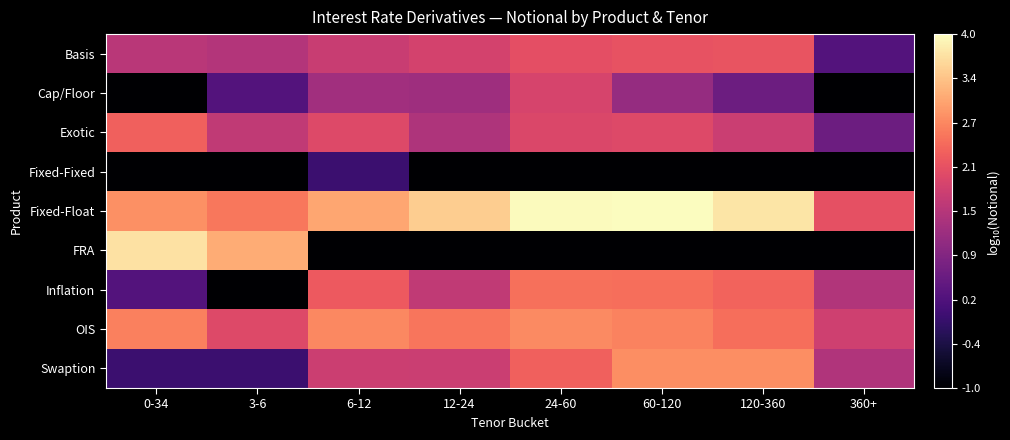

What is the smallest value displayed?

-1.0